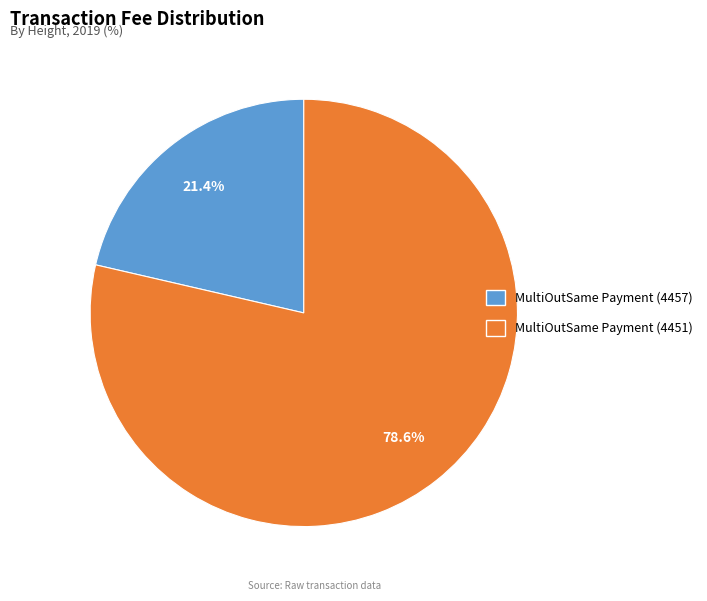

To the nearest percent, what portion does MultiOutSame Payment (4457) represent?

21%